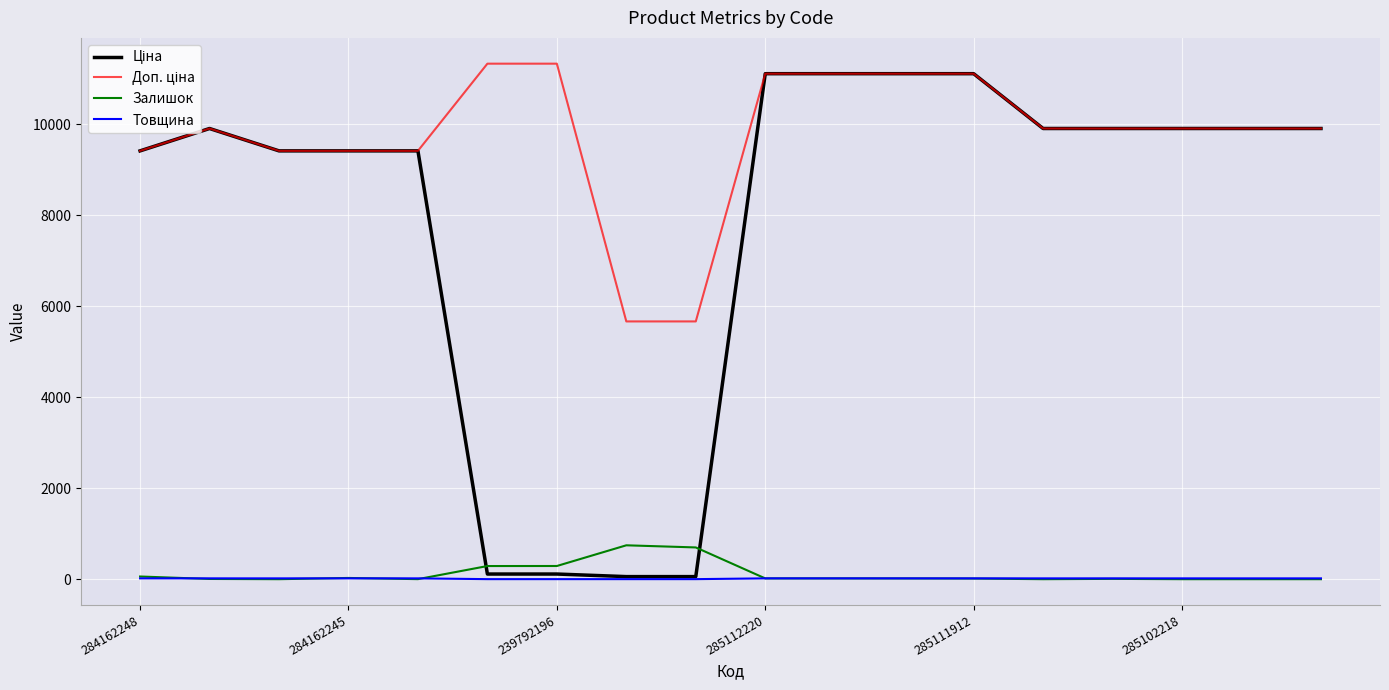

At how many categories does at least one series exceed 10586?

6